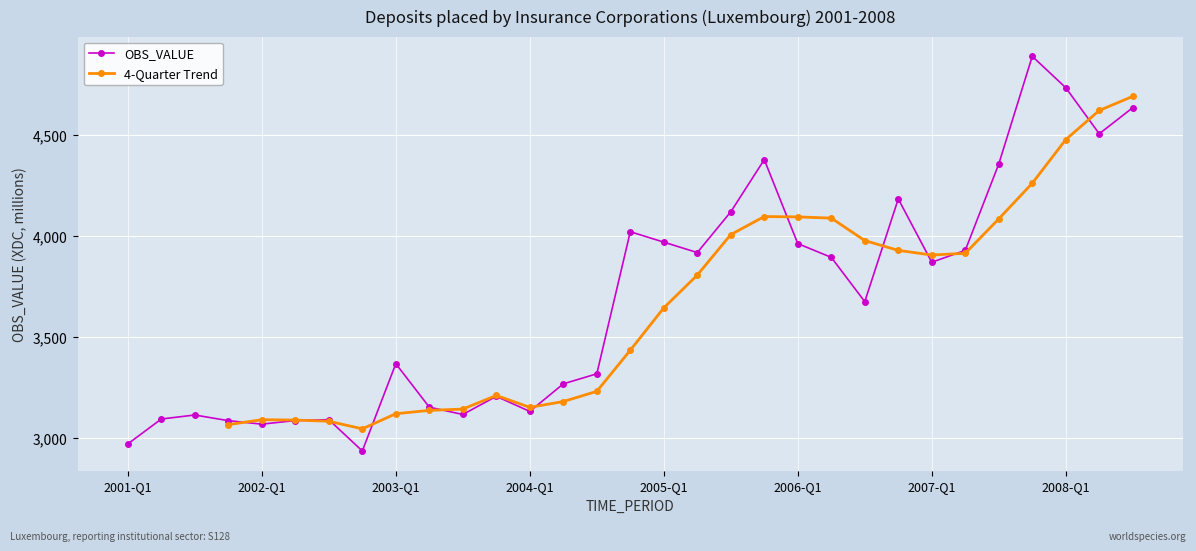

Read the value at 2007-Q3.

4357.4